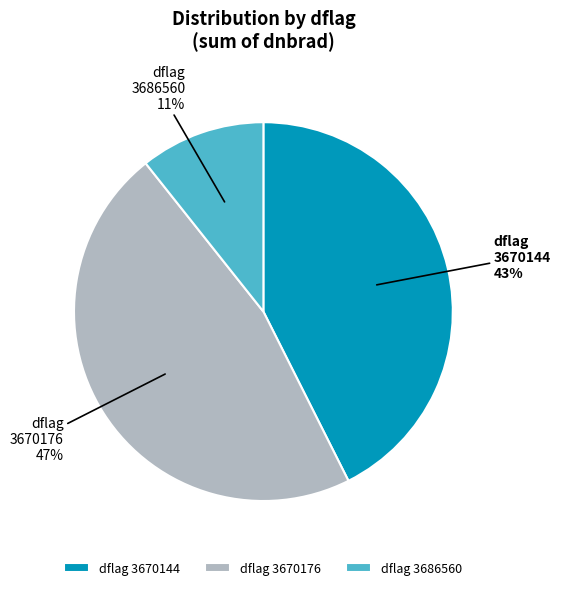

Combined, do dflag 3686560 and dflag 3670176 account for over 50%?

Yes